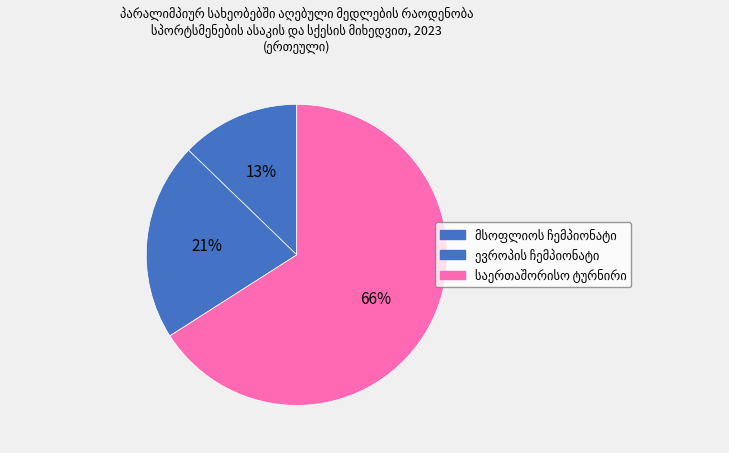

Which has a higher value, ევროპის ჩემპიონატი or საერთაშორისო ტურნირი?

საერთაშორისო ტურნირი